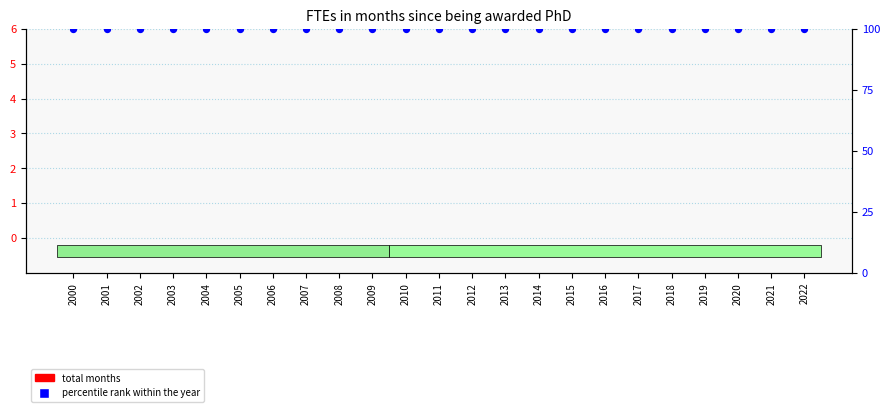

At how many categories does at least one series exceed 93?

23